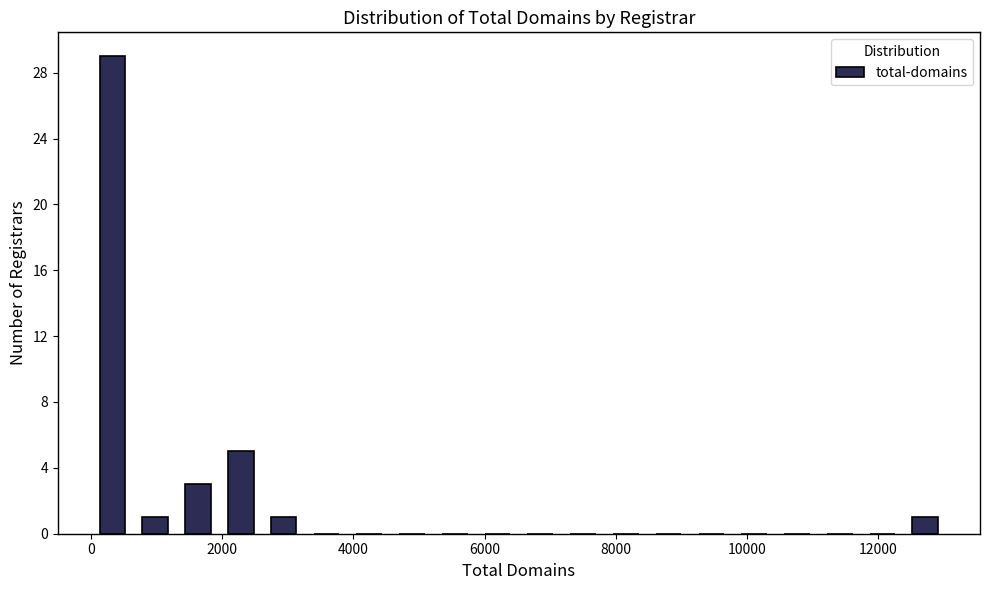

Around what value on the x-axis is the tallest bar? Give the approximate position of its centre, as read against the axis.

400